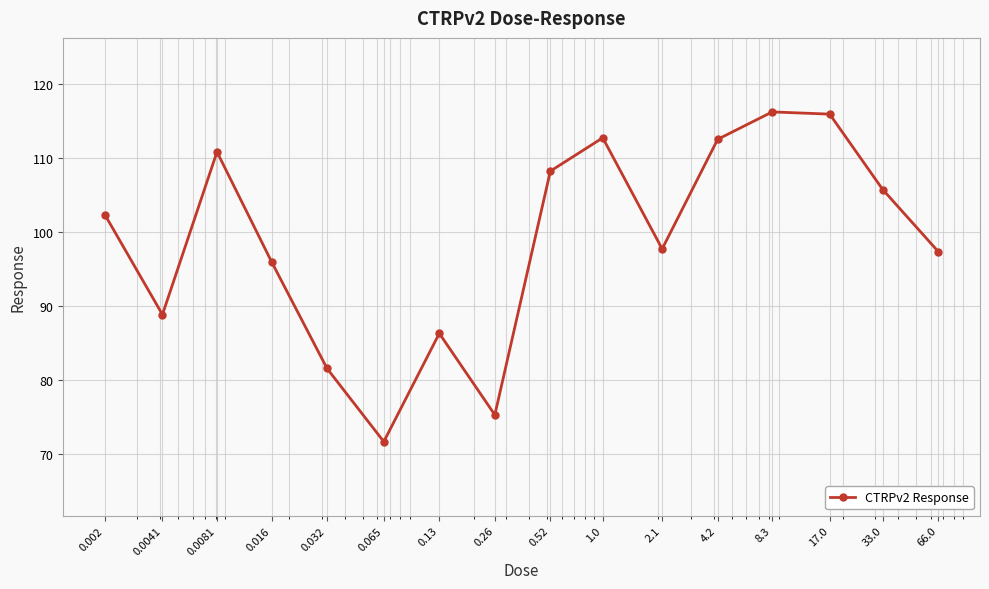

What is the difference between the second highest and second lowest values?

40.6